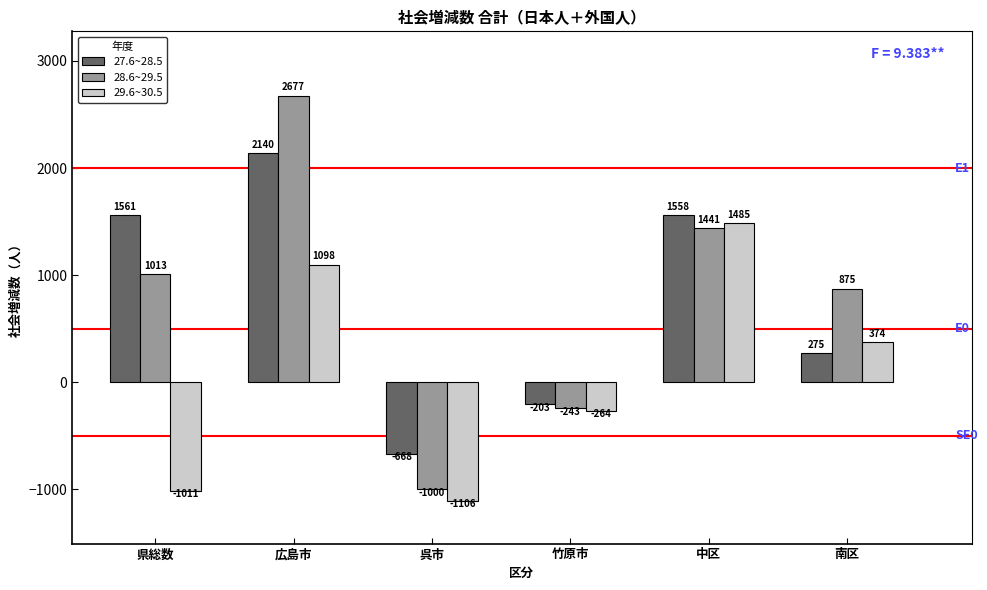

Reading right to left, what are all the values shown in this chart?

27.6~28.5: 南区=275	中区=1558	竹原市=-203	呉市=-668	広島市=2140	県総数=1561
28.6~29.5: 南区=875	中区=1441	竹原市=-243	呉市=-1000	広島市=2677	県総数=1013
29.6~30.5: 南区=374	中区=1485	竹原市=-264	呉市=-1106	広島市=1098	県総数=-1011